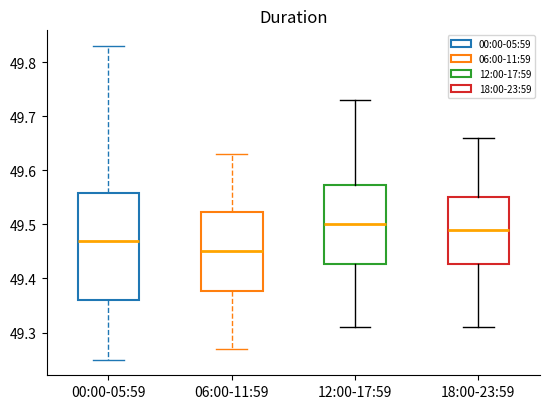

Comparing the boxes themselves (not the whiskers), which one is the tallest?

00:00-05:59